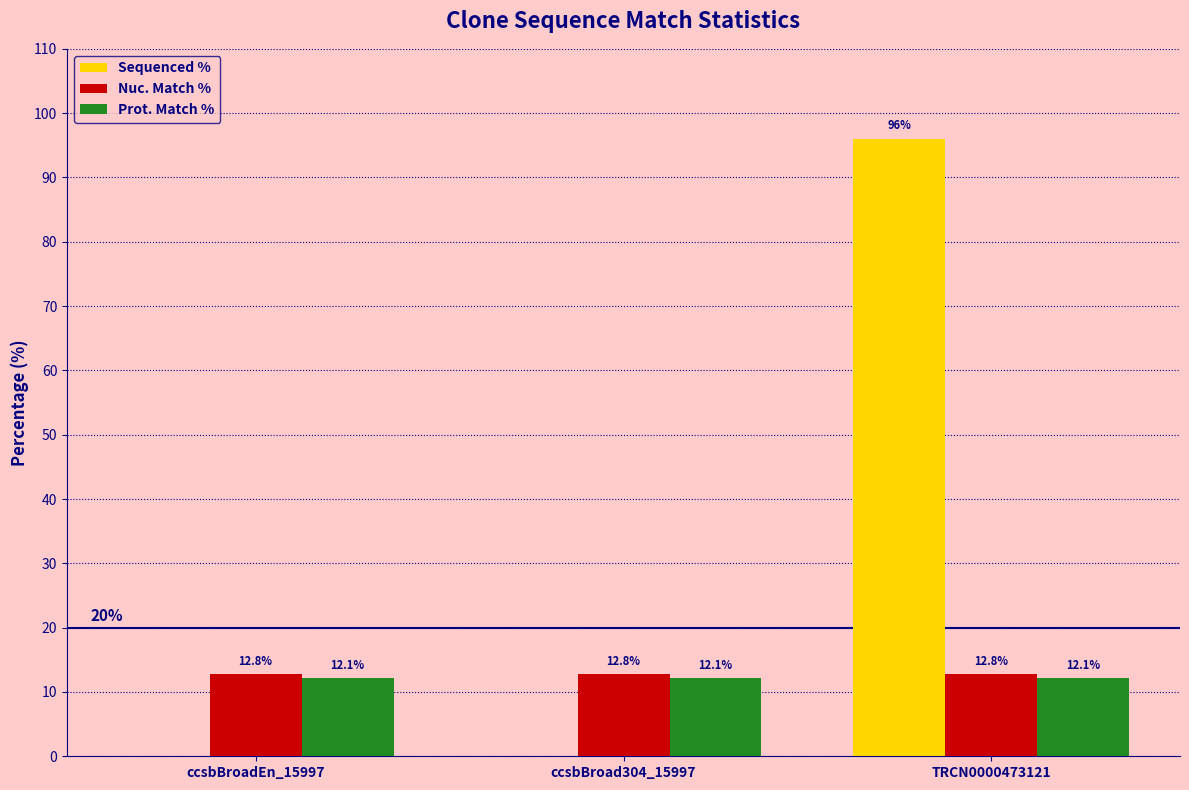

Is the value of Nuc. Match % at ccsbBroad304_15997 greater than the value of Sequenced % at TRCN0000473121?

No